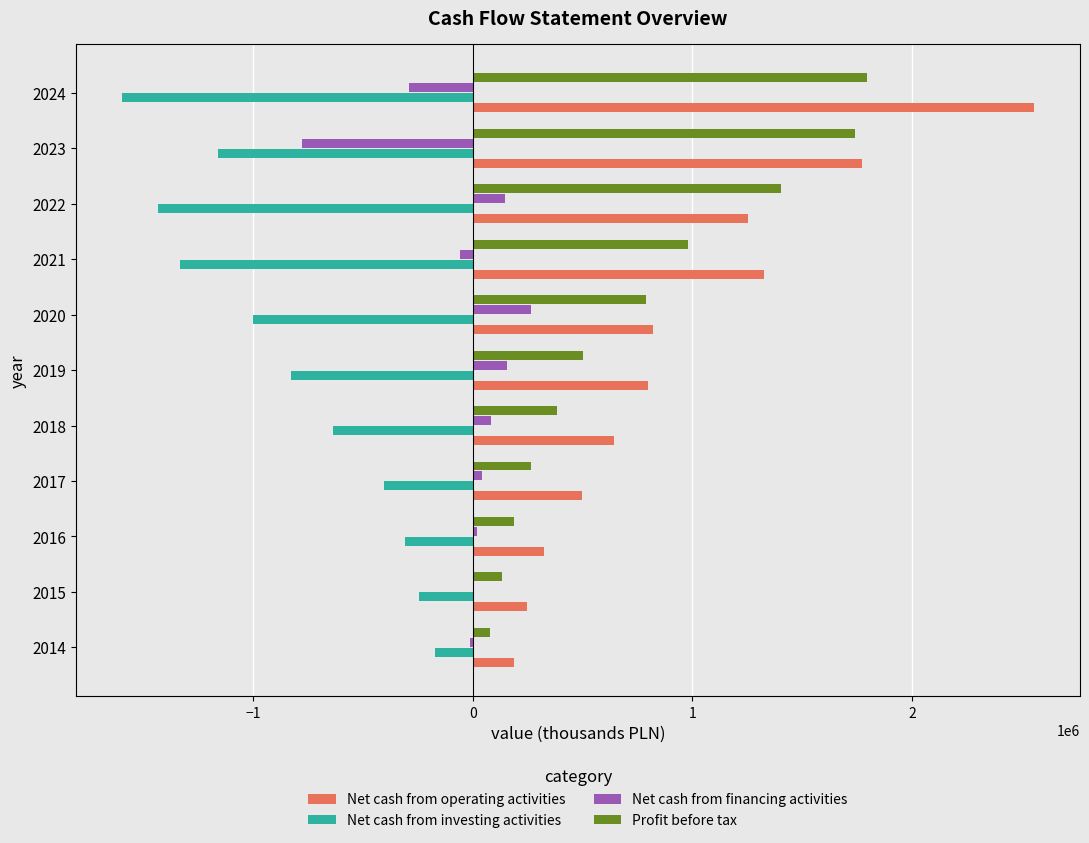

What is the sum of all Profit before tax values?

8255004